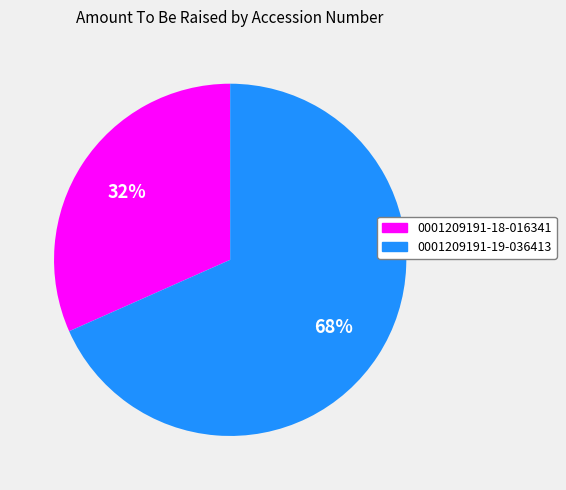

Rank the categories by value from highest to lowest.

0001209191-19-036413, 0001209191-18-016341